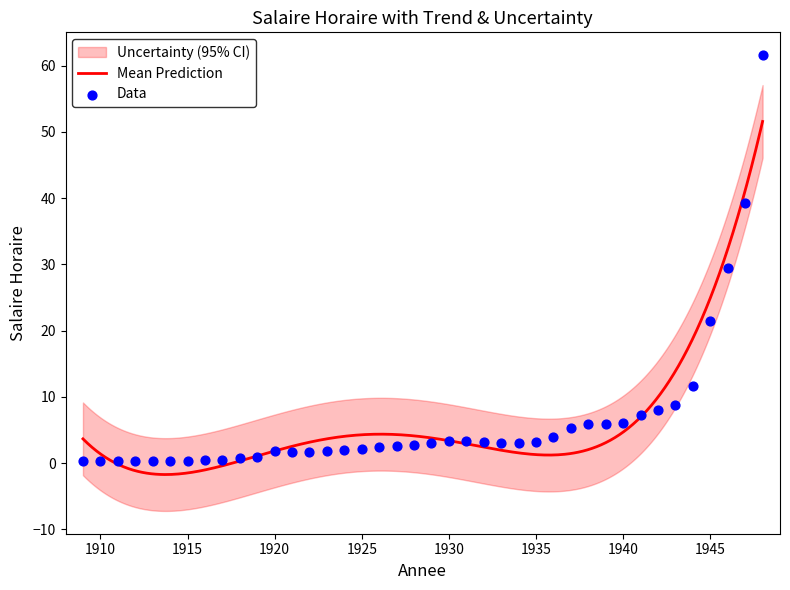

What is the ratio of the value at 1925 to the value at 1947?

0.1